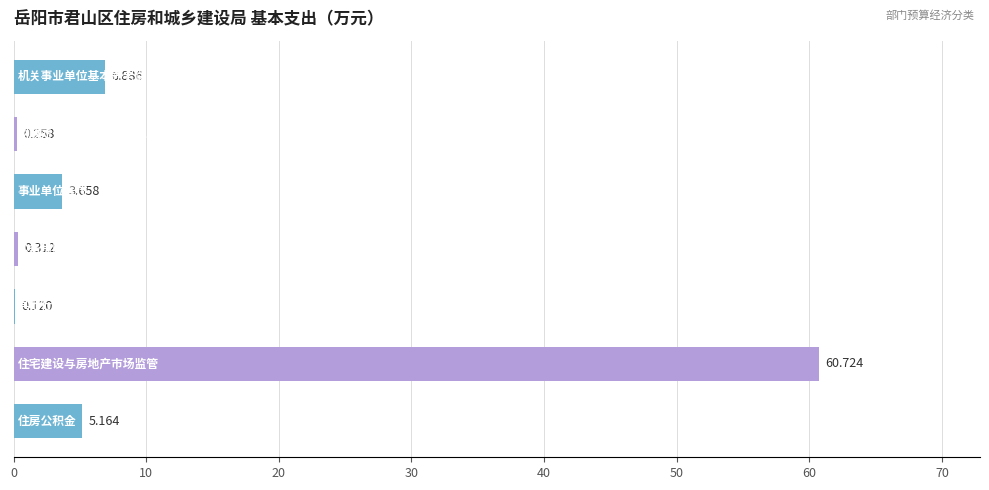

What is the average value?

11.0